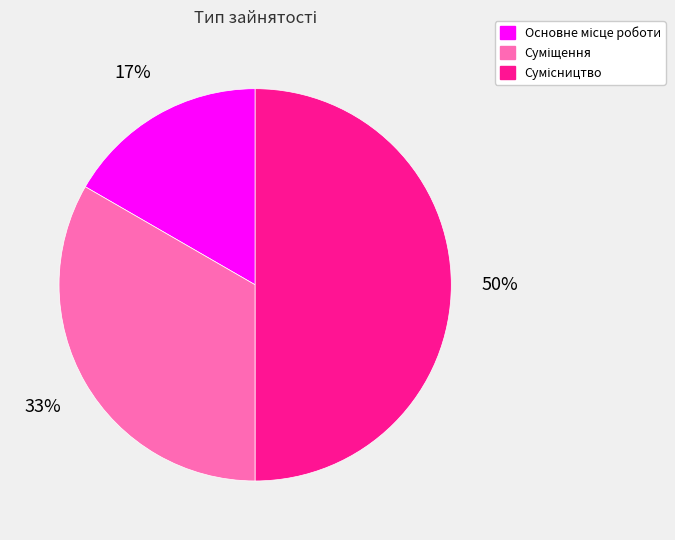

To the nearest percent, what is the average slice percentage?

33%